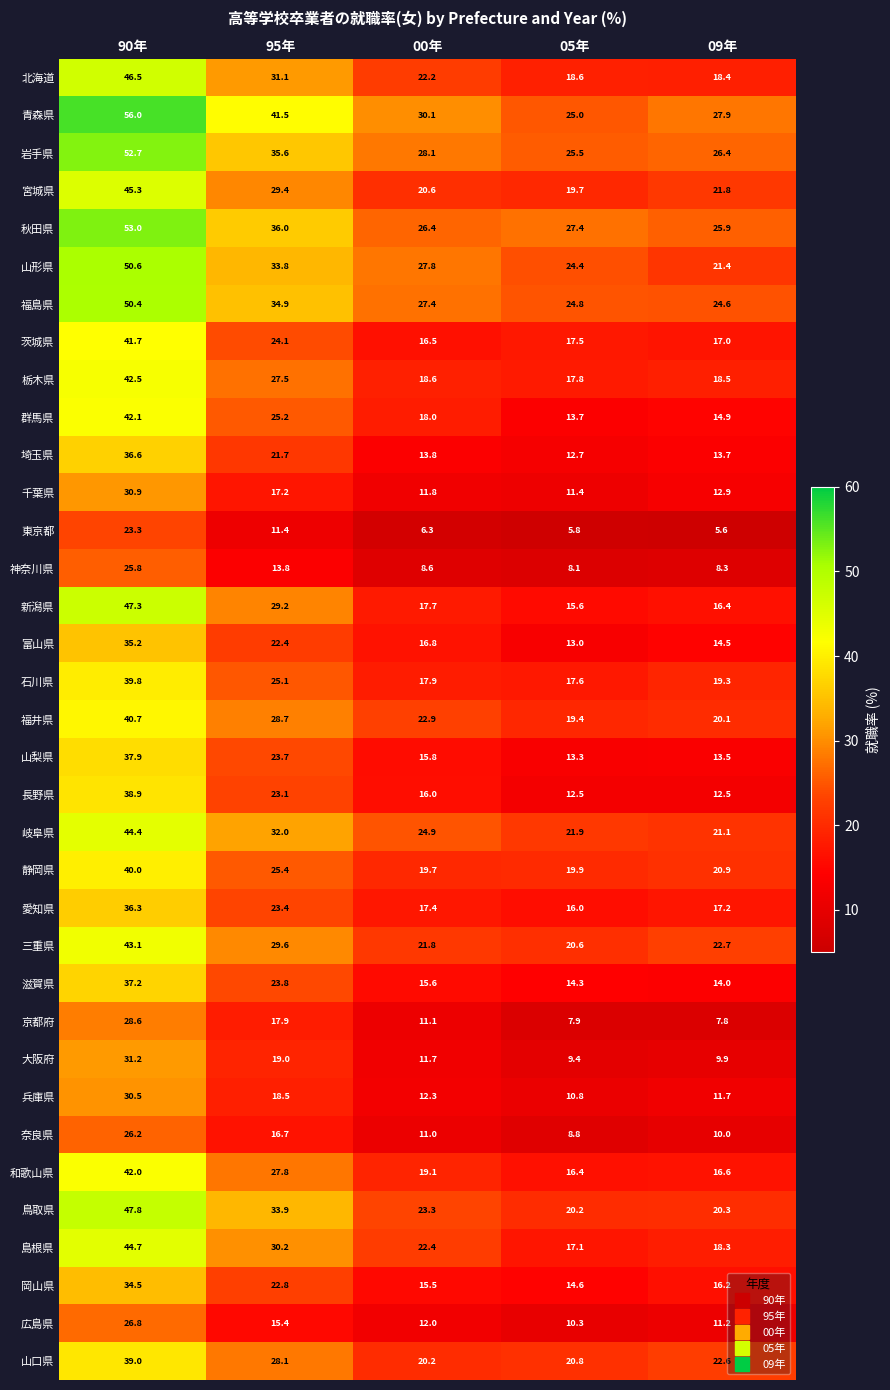

At 05年, list the series in order from smallest to largest.

東京都, 京都府, 神奈川県, 奈良県, 大阪府, 広島県, 兵庫県, 千葉県, 長野県, 埼玉県, 富山県, 山梨県, 群馬県, 滋賀県, 岡山県, 新潟県, 愛知県, 和歌山県, 島根県, 茨城県, 石川県, 栃木県, 北海道, 福井県, 宮城県, 静岡県, 鳥取県, 三重県, 山口県, 岐阜県, 山形県, 福島県, 青森県, 岩手県, 秋田県